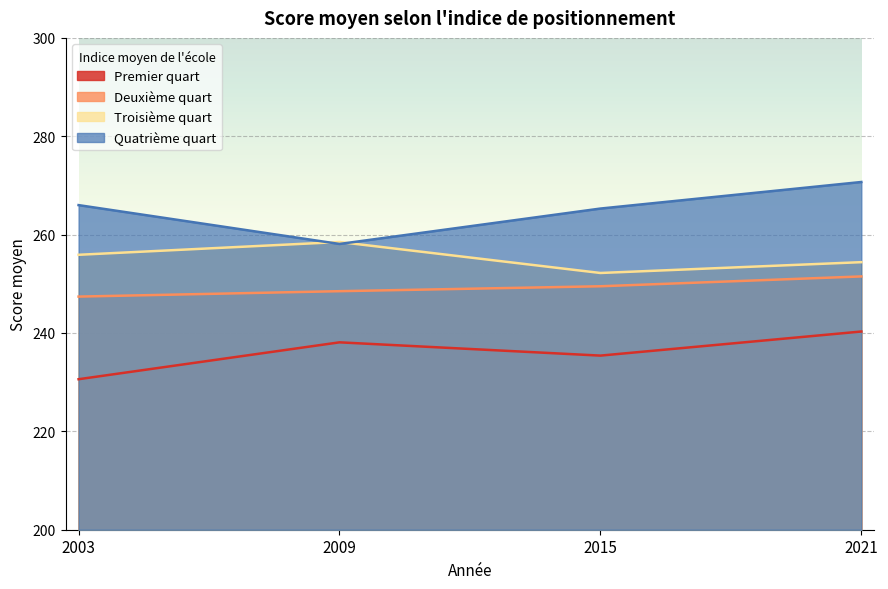

What is the total value across all series at 2021?

1016.9